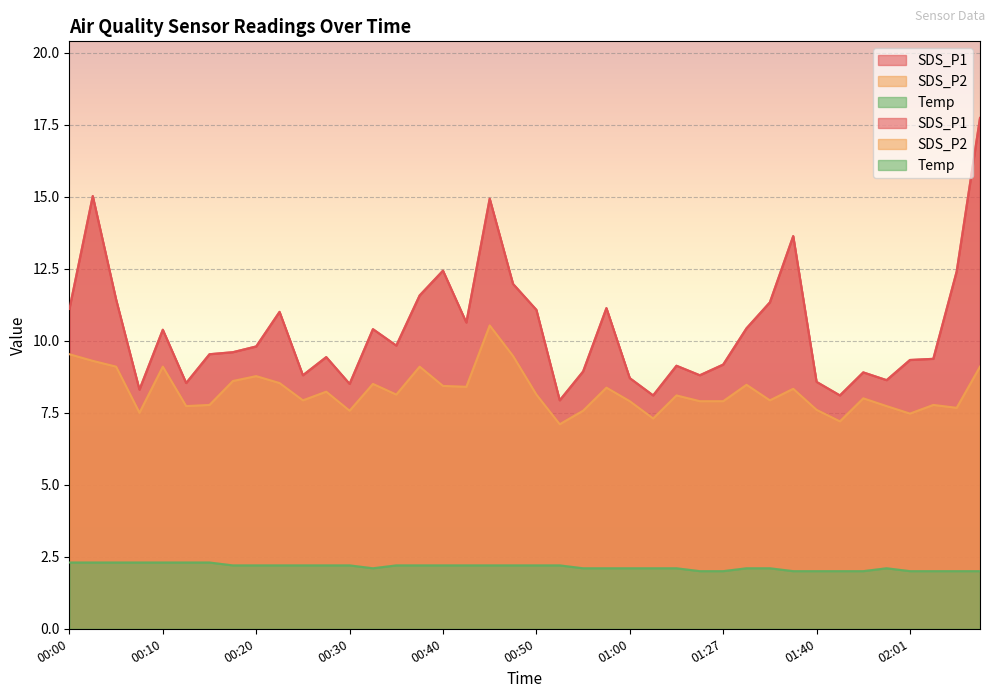

Where is the first local maximum for Temp?

01:52